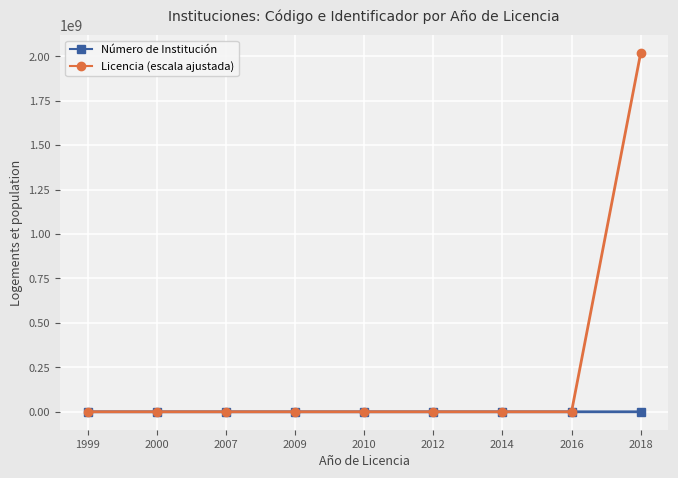

What is the maximum value for Licencia (escala ajustada)?

2018500597